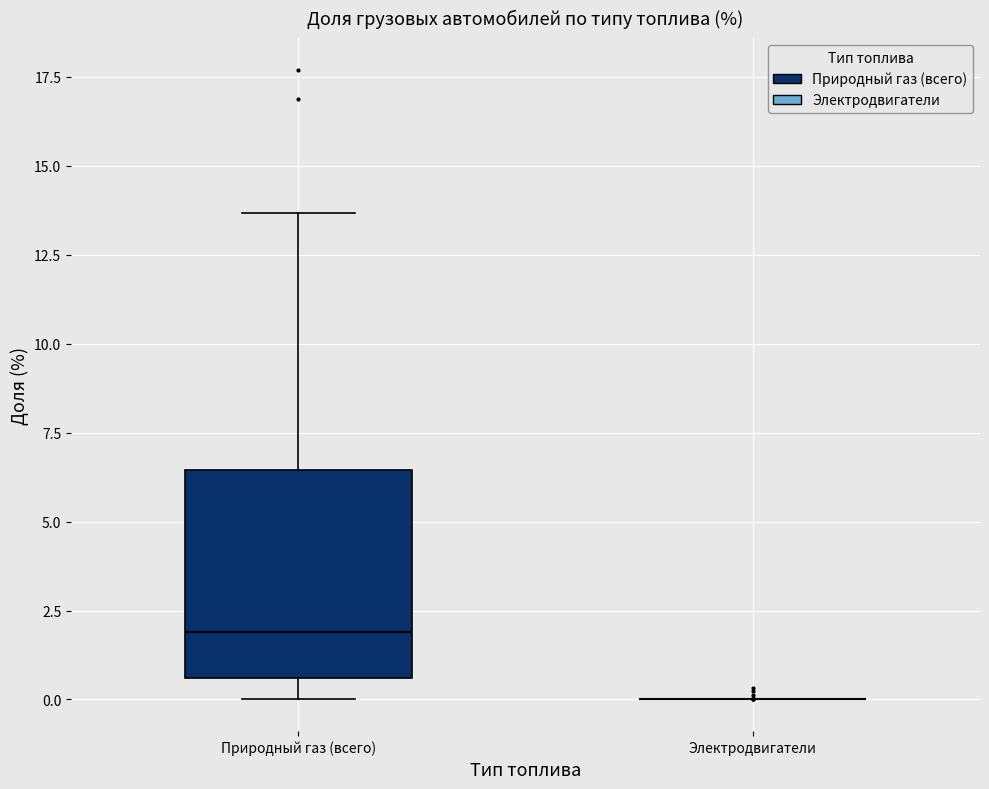

Reading left to right, transcribe this box plot: for each box, give where its median line is, the range the box spans, and where its two whiskers end, as read against the y-axis. The values are not printed on the chart, so give them approximately, as read against the axis.

Природный газ (всего): median 2.0, box 0.5 to 6.5, whiskers 0.0 to 13.5
Электродвигатели: box collapsed to a line at 0.0, whiskers 0.0 to 0.0